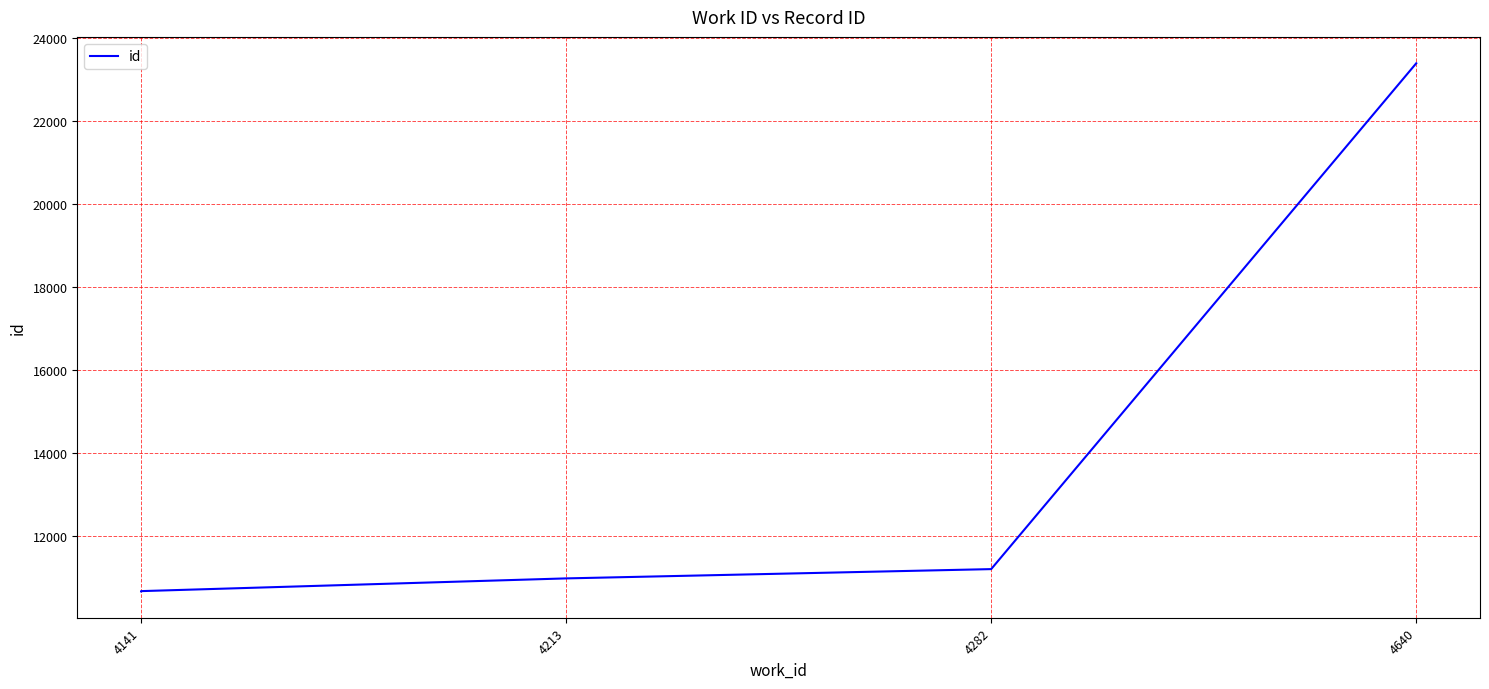

Between 4282 and 4141, which is larger?

4282